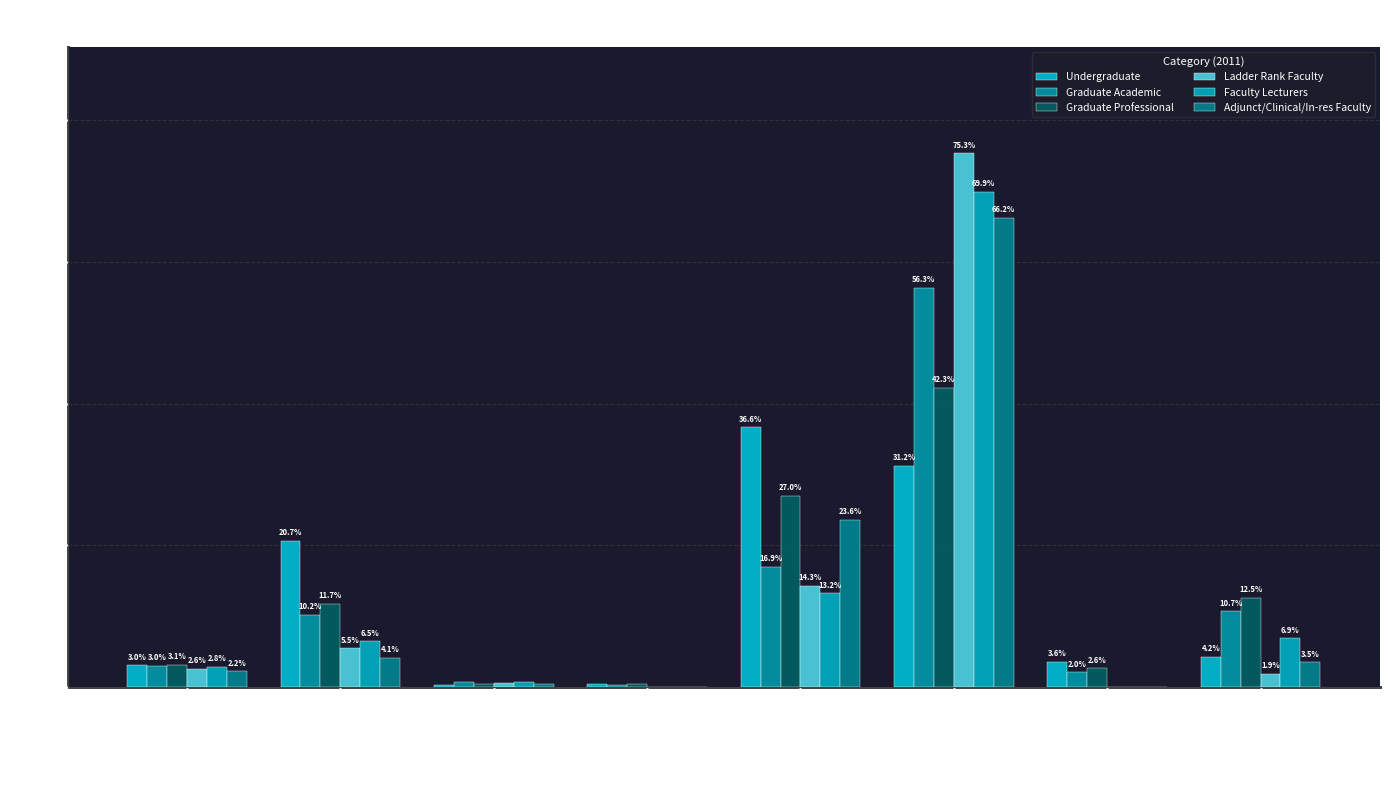

Does the chart contain stacked bars?

No